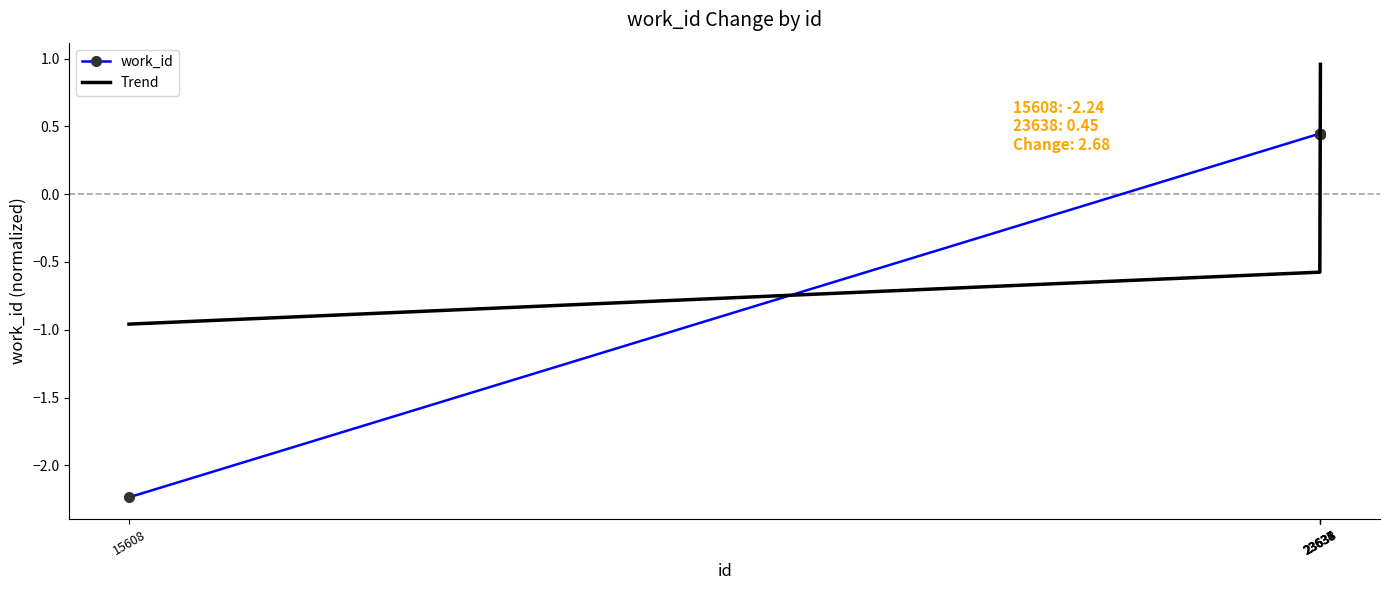

At how many categories does at least one series exceed 0?

5